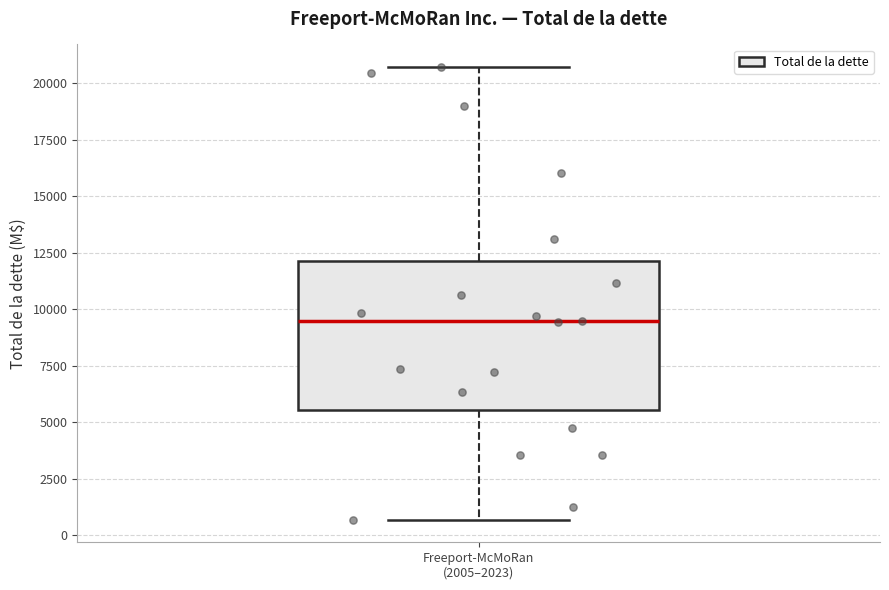

Transcribe this box plot: give where the median line is, the range the box spans, and where the two whiskers end, as read against the y-axis. The values are not printed on the chart, so give them approximately, as read against the axis.

median 9500, box 5500 to 12000, whiskers 500 to 20500